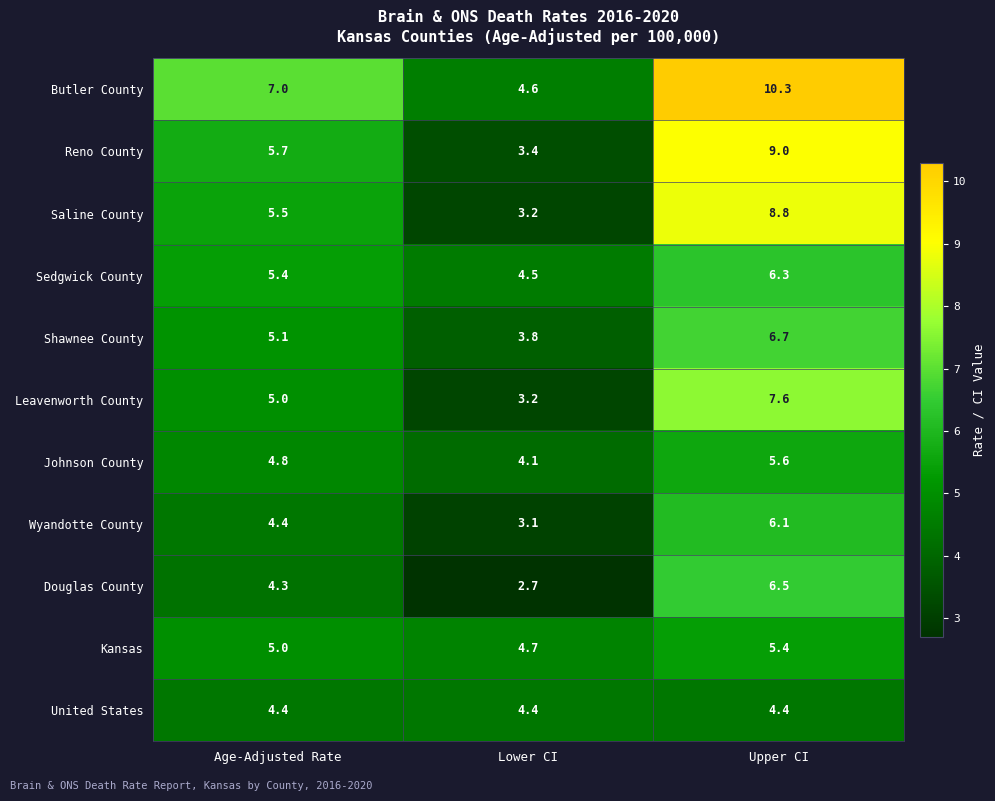

What is the total value across all series at Age-Adjusted Rate?

56.6